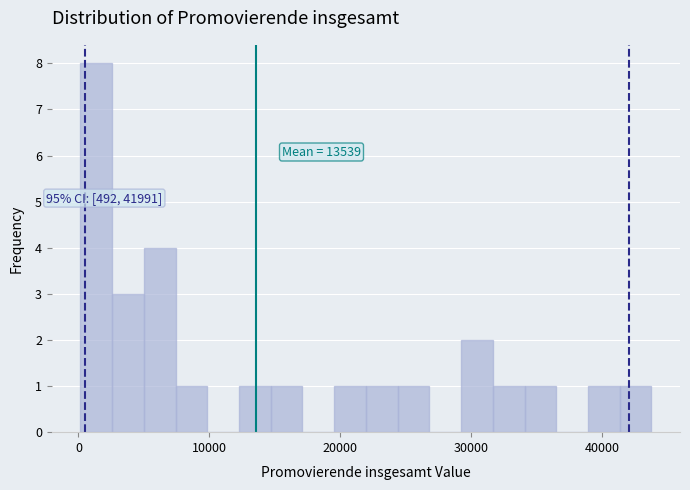

Around what value on the x-axis is the tallest bar? Give the approximate position of its centre, as read against the axis.

1000